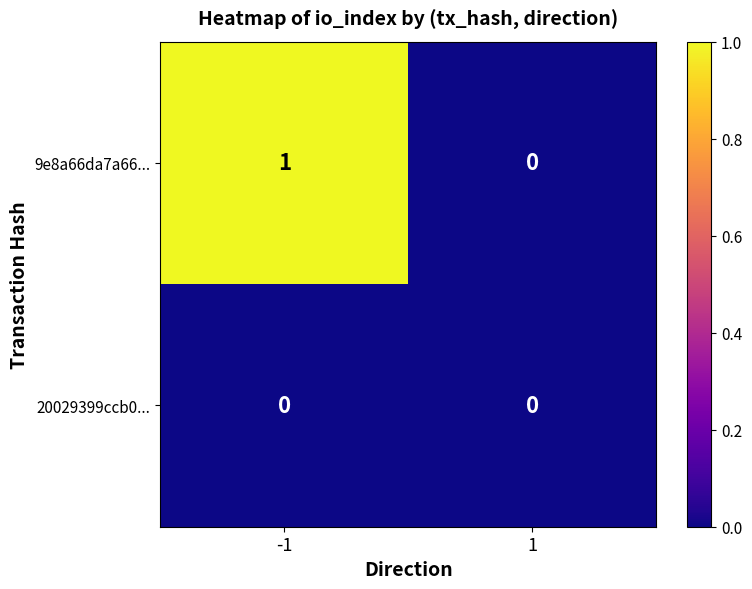

Which series has the largest range (max minus min)?

9e8a66da7a66...